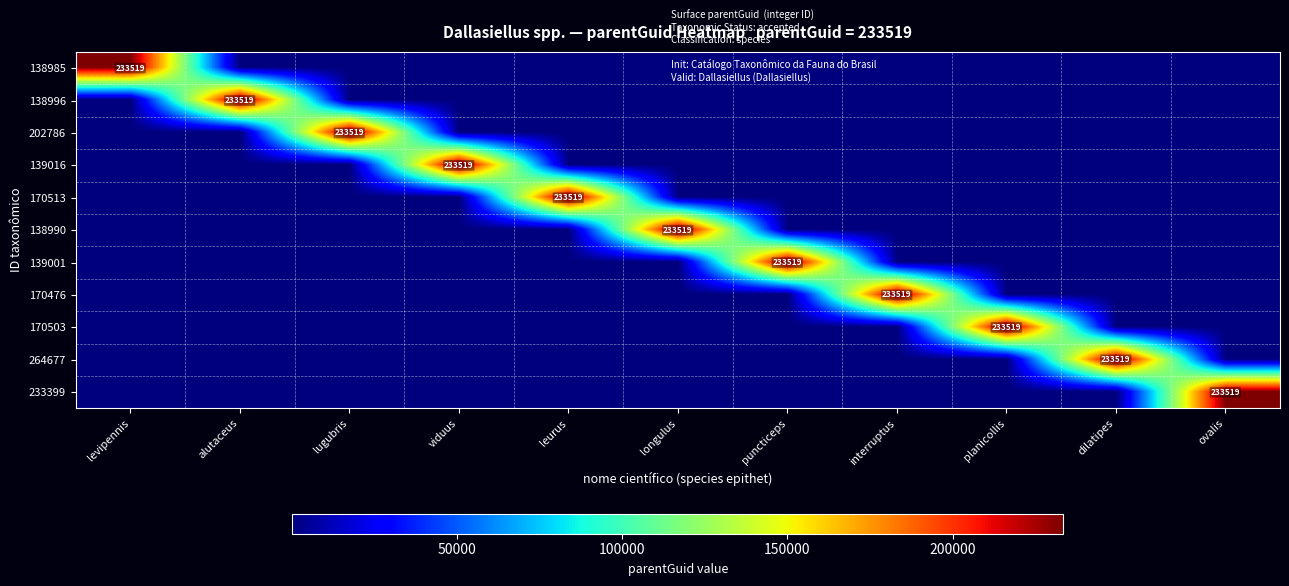

List the labels in order of 139016 value, smallest first.

levipennis, alutaceus, lugubris, leurus, longulus, puncticeps, interruptus, planicollis, dilatipes, ovalis, viduus